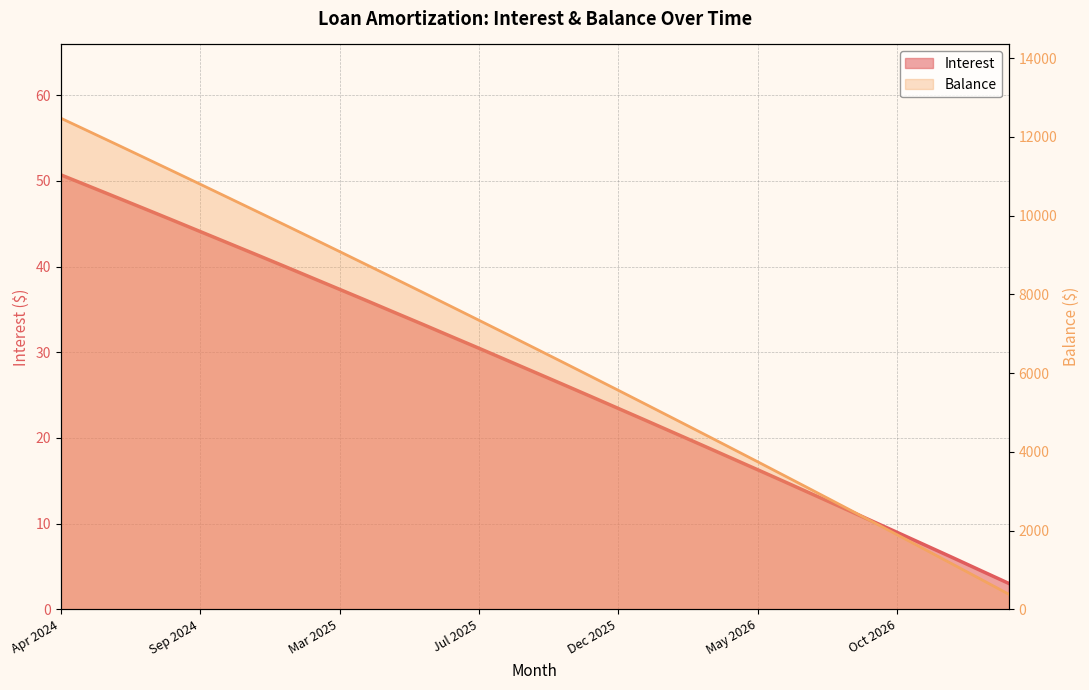

How many series are shown in this chart?

2